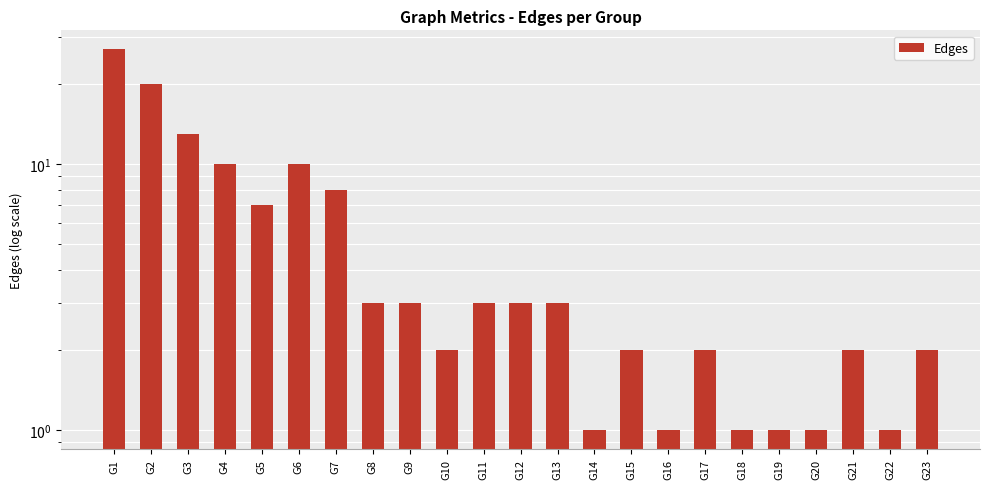

Reading left to right, transcribe all the data shown in this chart.

G1=27	G2=20	G3=13	G4=10	G5=7	G6=10	G7=8	G8=3	G9=3	G10=2	G11=3	G12=3	G13=3	G14=1	G15=2	G16=1	G17=2	G18=1	G19=1	G20=1	G21=2	G22=1	G23=2